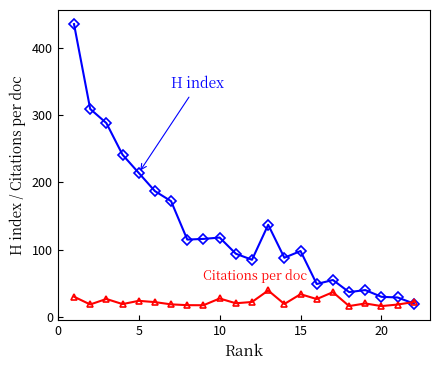

What is the greatest value displayed?

435.0